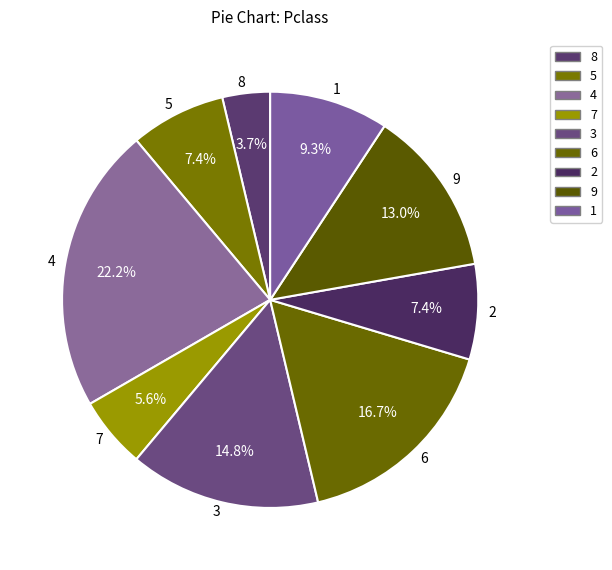

True or false: 4 accounts for 1% of the total.

False